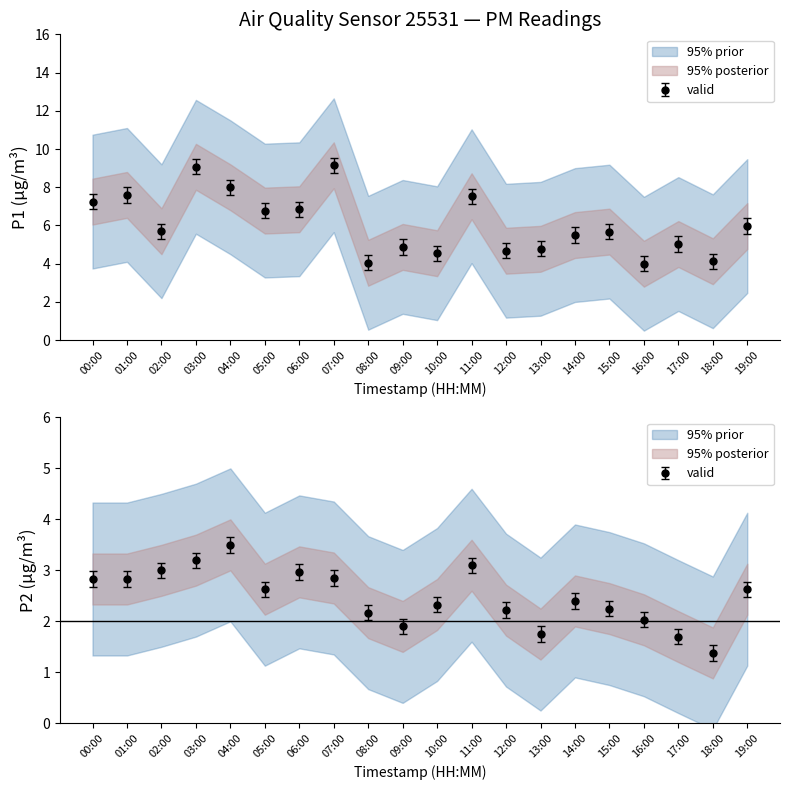

True or false: P2 has more than 2 points higher than both neighbors.

True